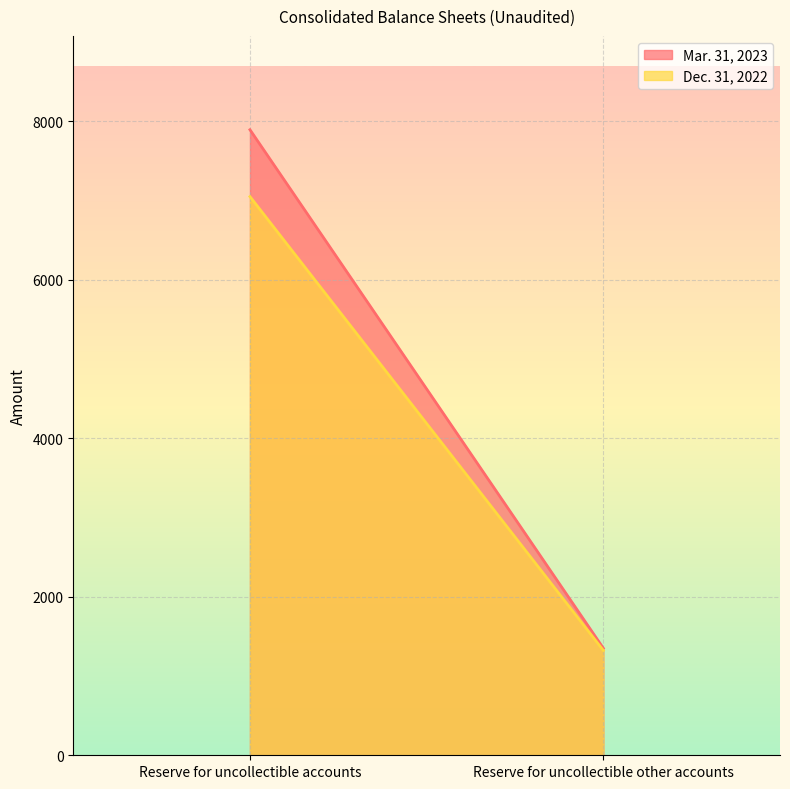

Reading left to right, list all the values displayed in this chart.

Mar. 31, 2023: Reserve for uncollectible accounts=7894	Reserve for uncollectible other accounts=1351
Dec. 31, 2022: Reserve for uncollectible accounts=7050	Reserve for uncollectible other accounts=1323